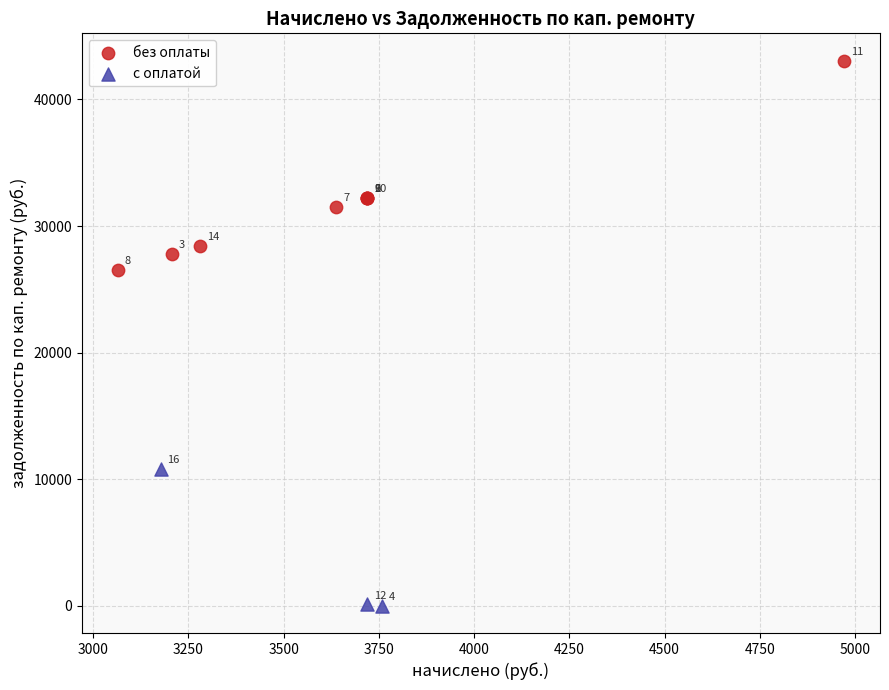

Which series contains the highest Y value?

без оплаты